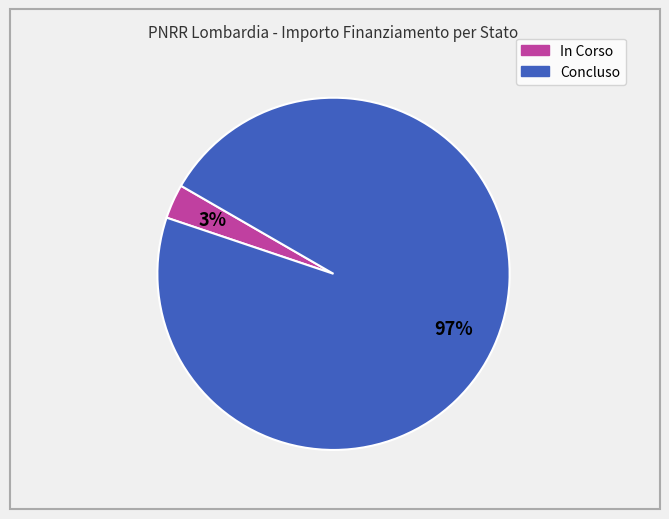

Is there any slice that represents more than half of the pie?

Yes